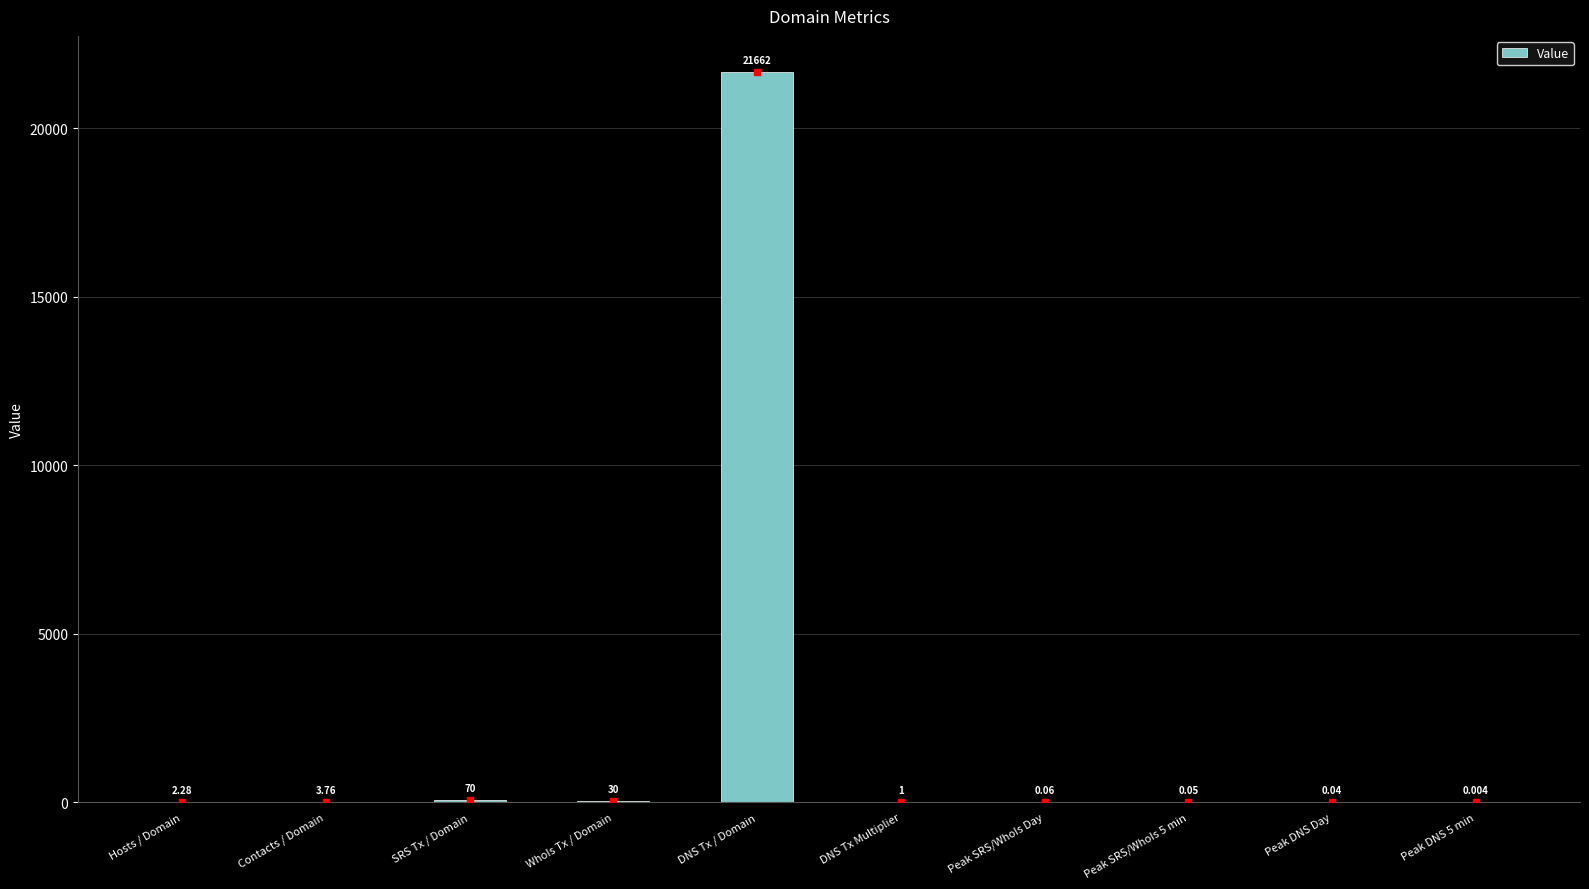

Which category has the highest value across all series?

DNS Tx / Domain